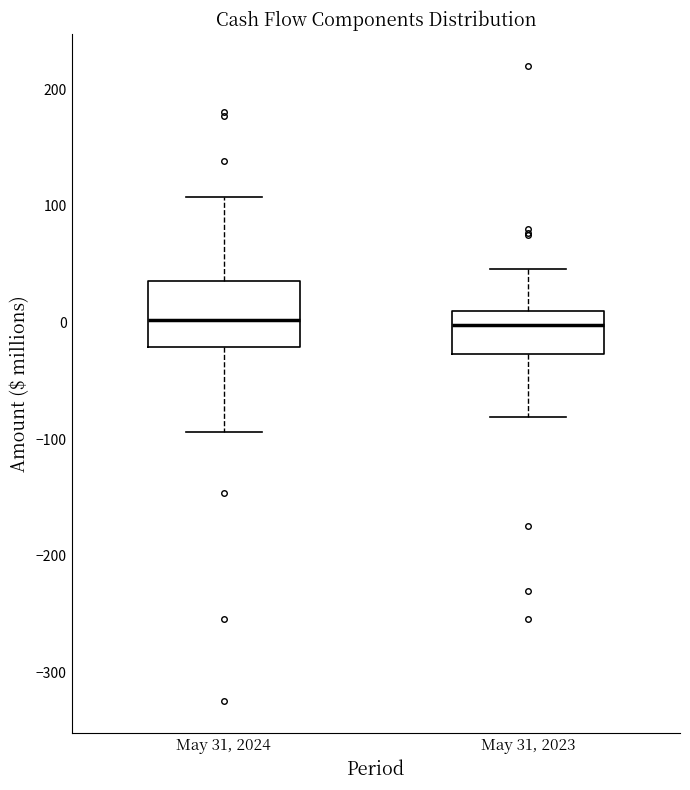

Which box is the tallest, from its lower edge to its upper edge?

May 31, 2024